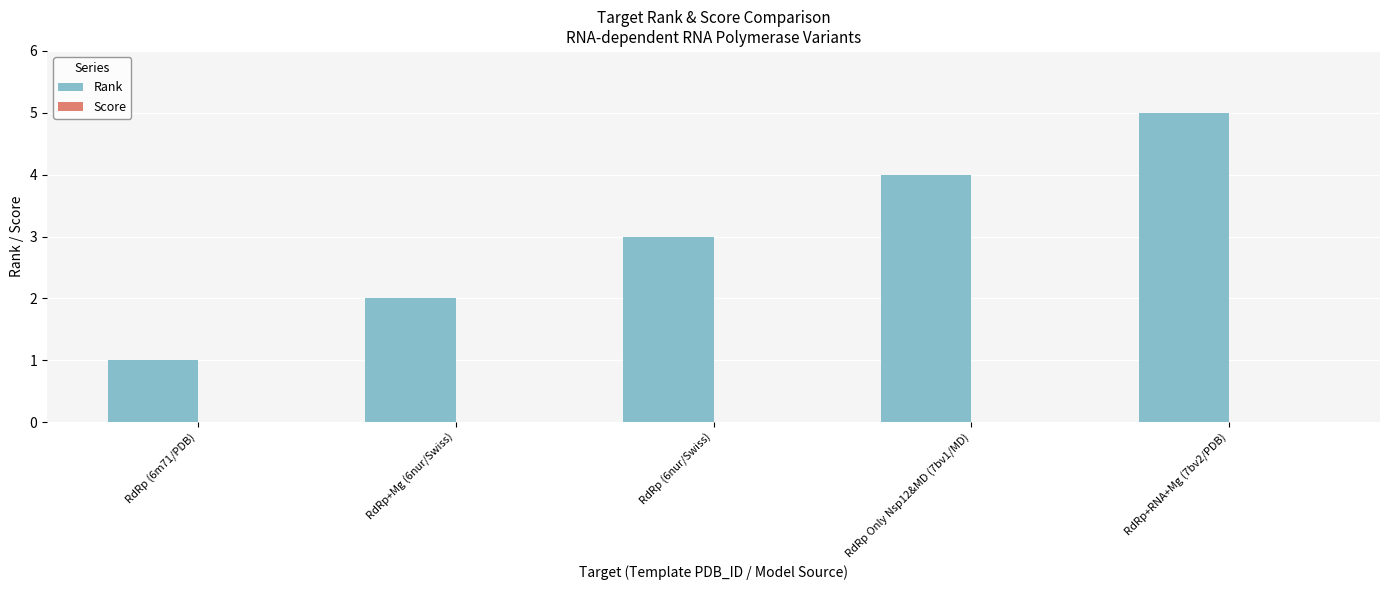

What is the difference between the maximum and minimum values?

4